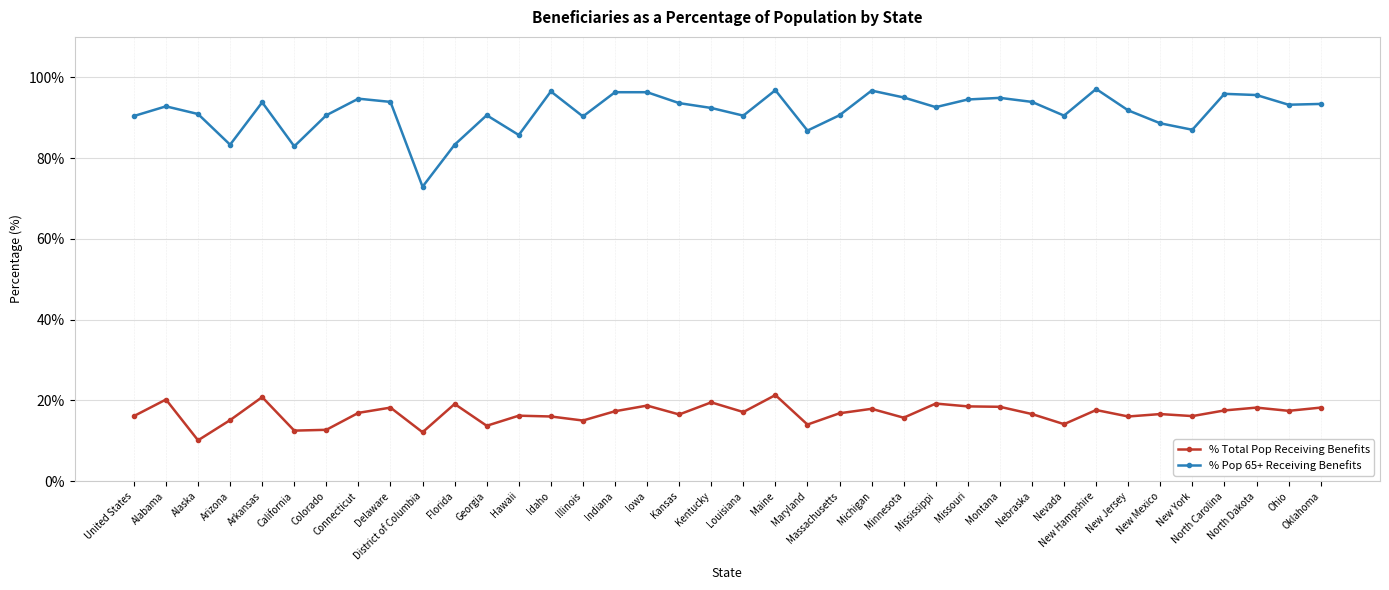

What is the difference between the % Pop 65+ Receiving Benefits values at Connecticut and California?

11.8